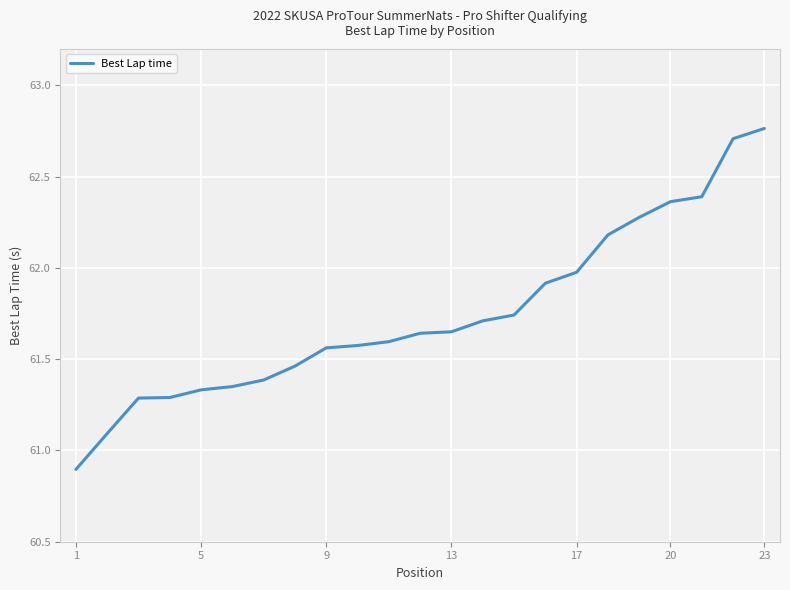

What is the difference between the maximum and minimum values?

1.9